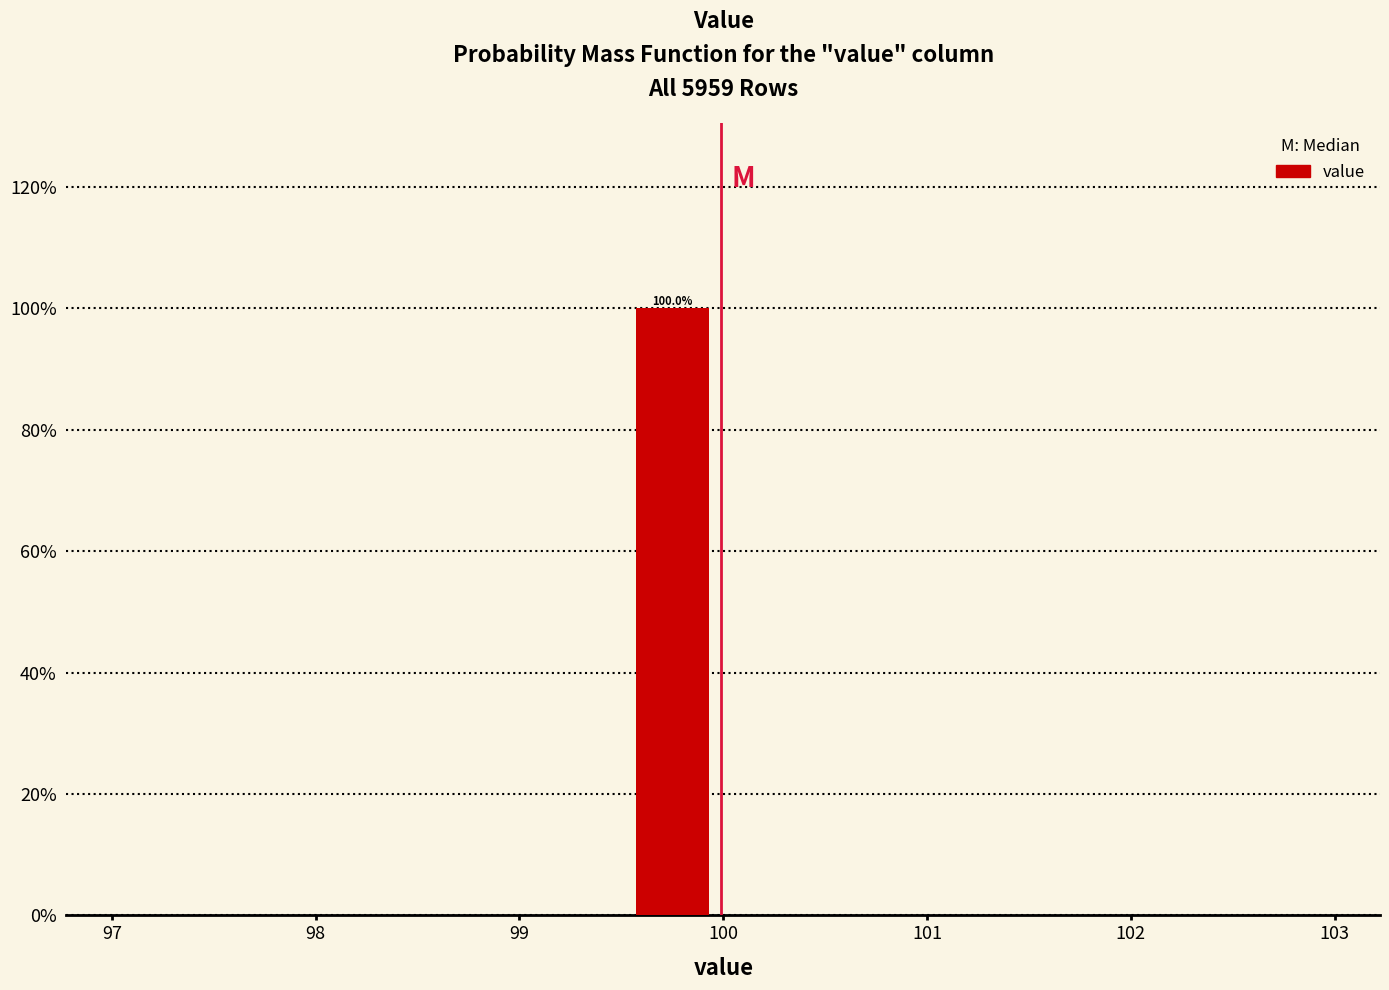

Over which range of the x-axis is the bar tallest?

99.5 to 100.0